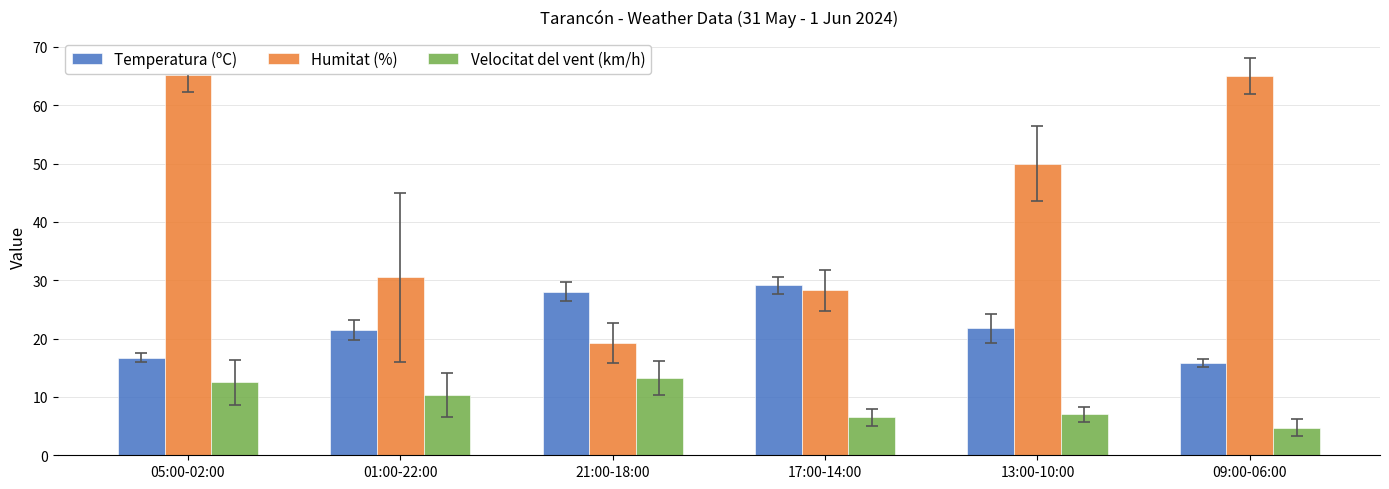

What is the difference between the maximum and minimum values in the Velocitat del vent (km/h) series?

8.5